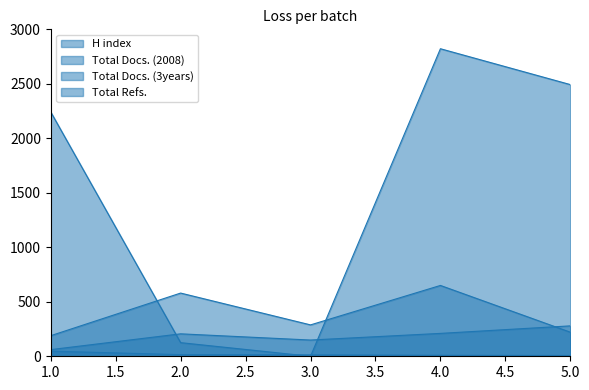

What is the value of the Total Docs. (2008) point at the 1st from the left?

61